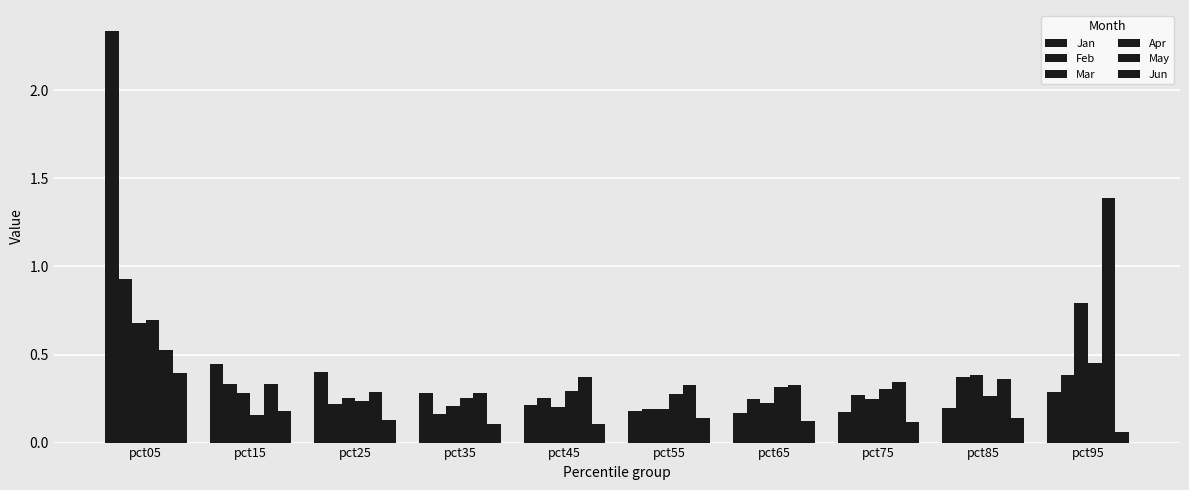

What is the value of the Jan bar at the 6th from the left?

0.2